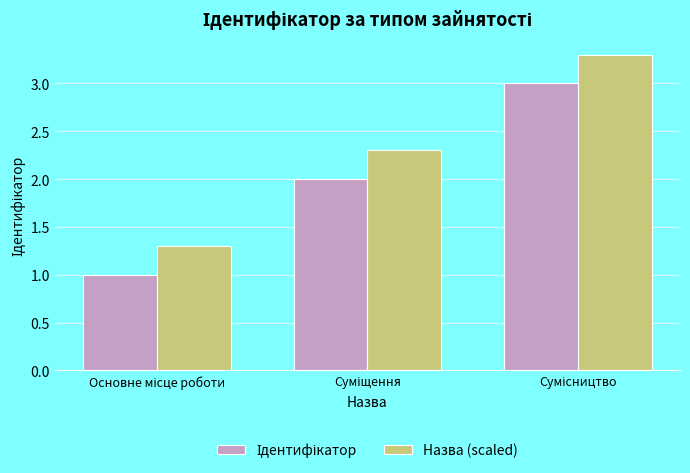

Which series has the largest total across all categories?

Назва (scaled)